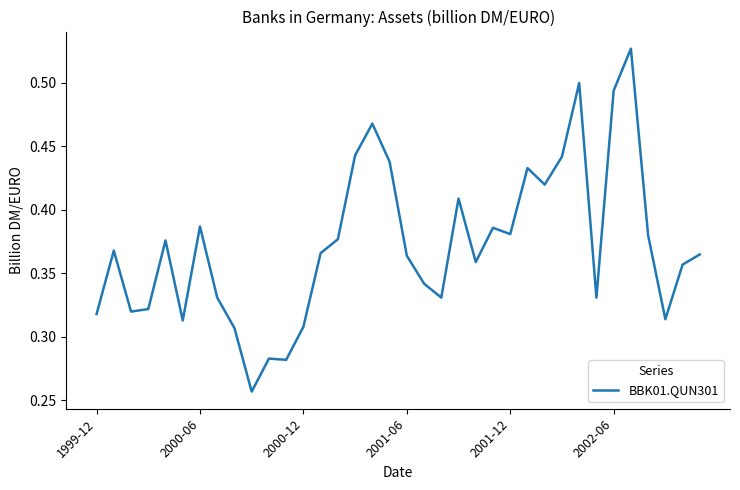

Does the chart have visible grid lines?

No